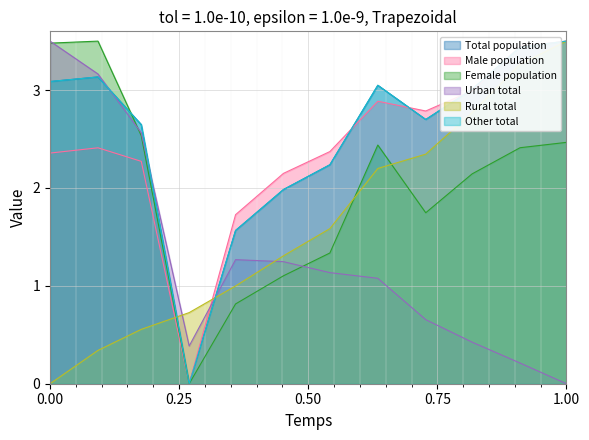

The Total population series shows 1.9 at 43770. True or false?

False